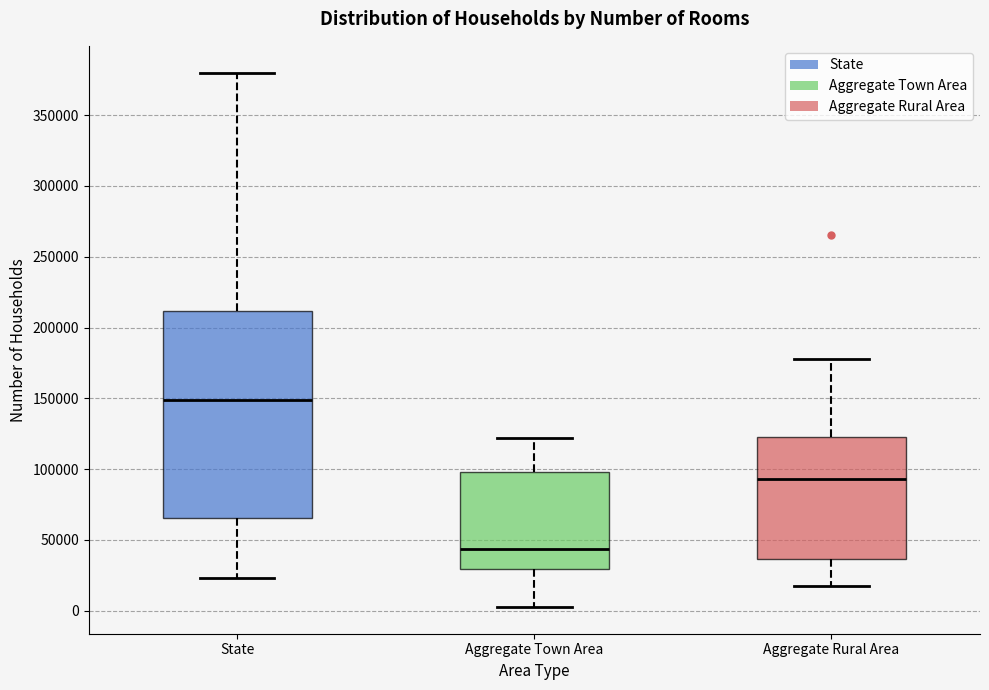

Which box's median line is the highest?

State